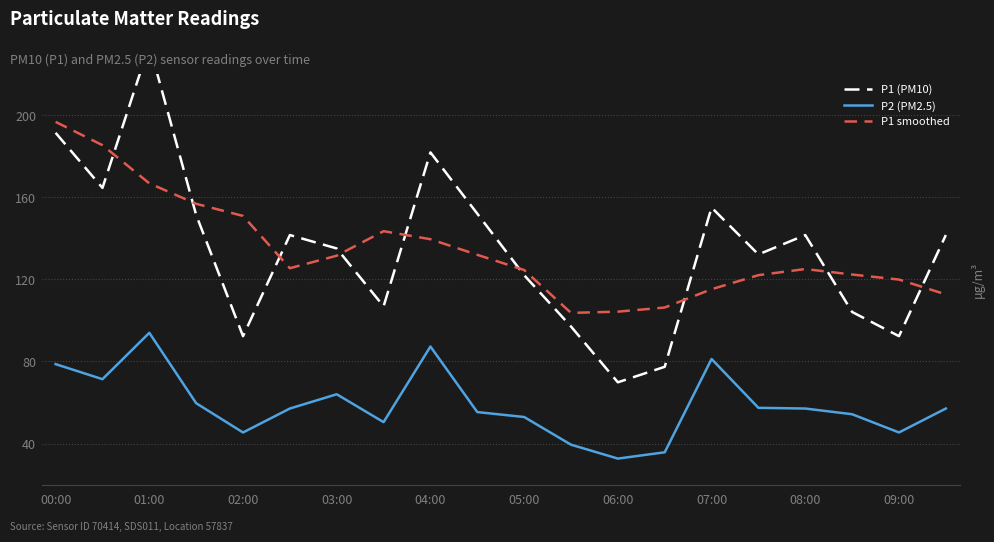

True or false: P1 (PM10) and P2 (PM2.5) cross at least once.

False